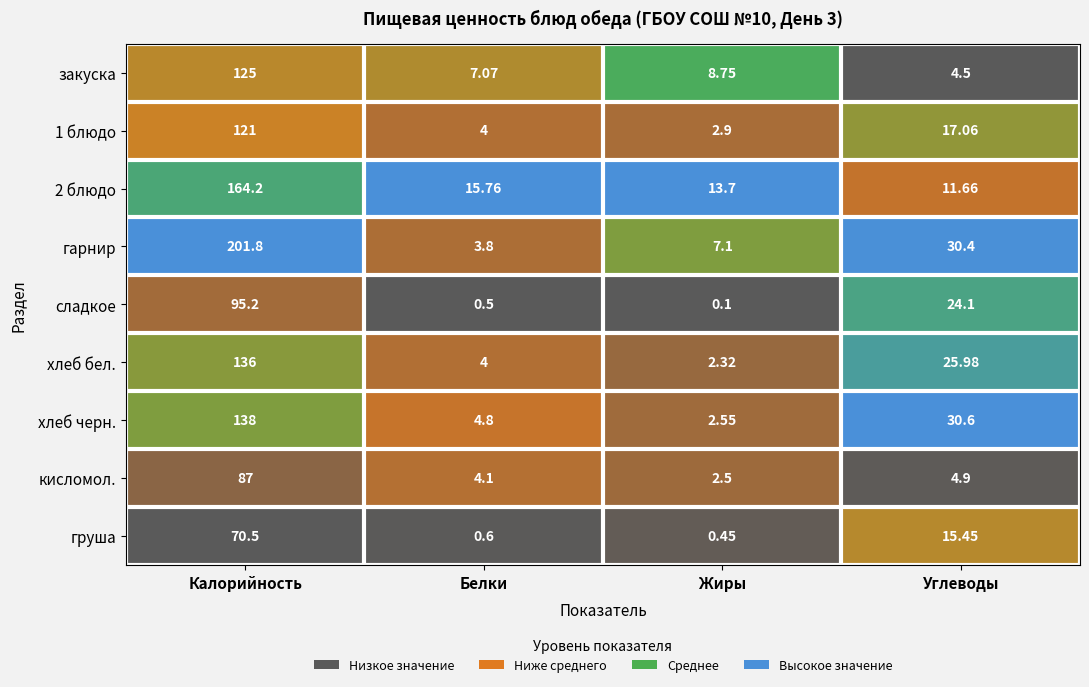

At how many categories does at least one series exceed 0?

4